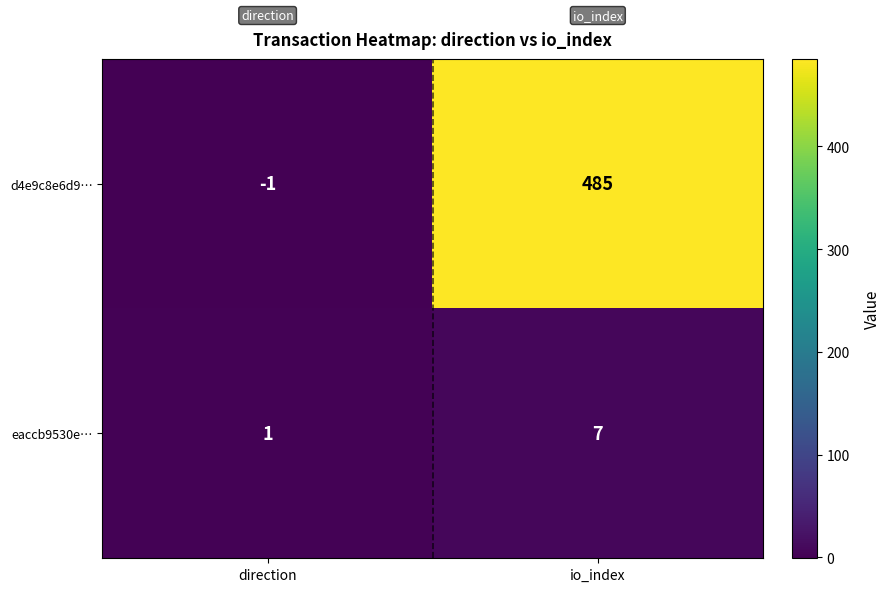

Reading right to left, extract all data points from this chart.

d4e9c8e6d9…: io_index=485	direction=-1
eaccb9530e…: io_index=7	direction=1